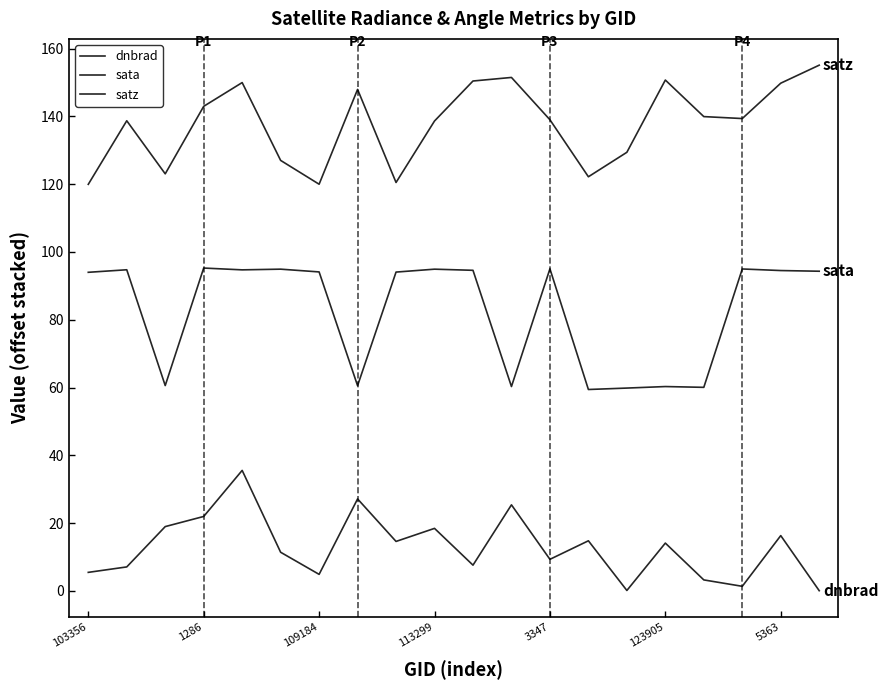

At which label does sata reach its peak?

113299